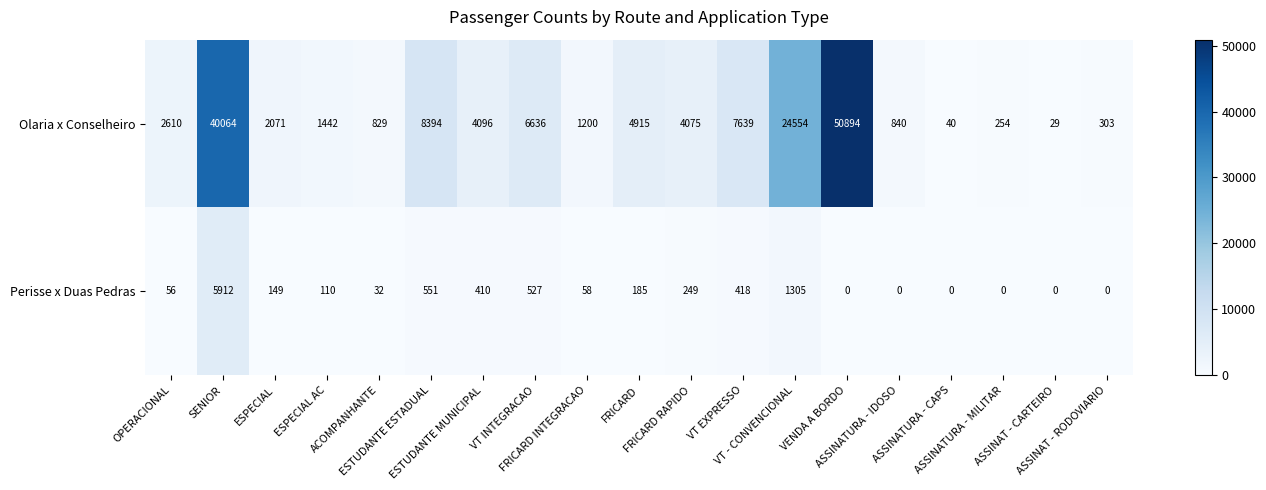

What is the difference between the maximum and minimum values in the Olaria x Conselheiro series?

50865